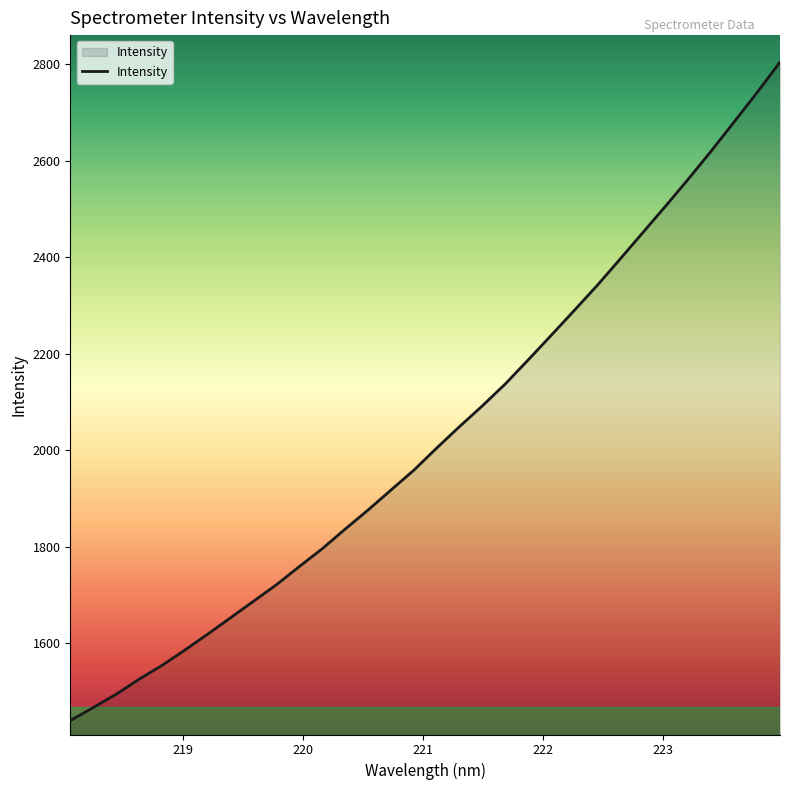

What is the difference between the maximum and minimum values?

1364.2